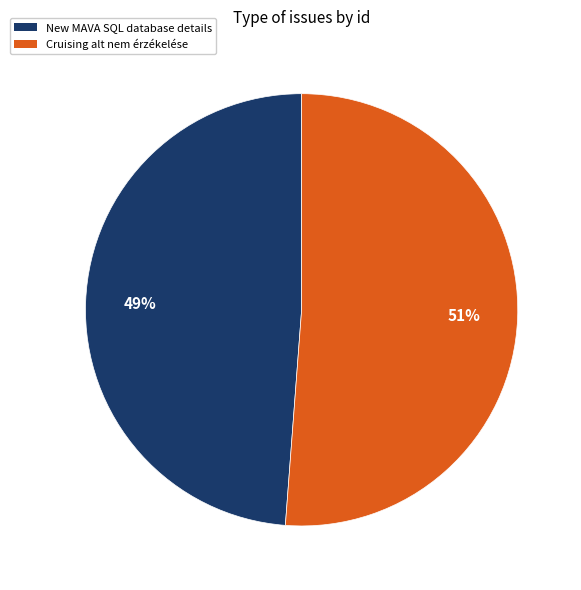

To the nearest percent, what is the difference between the largest and smallest slice percentages?

2%